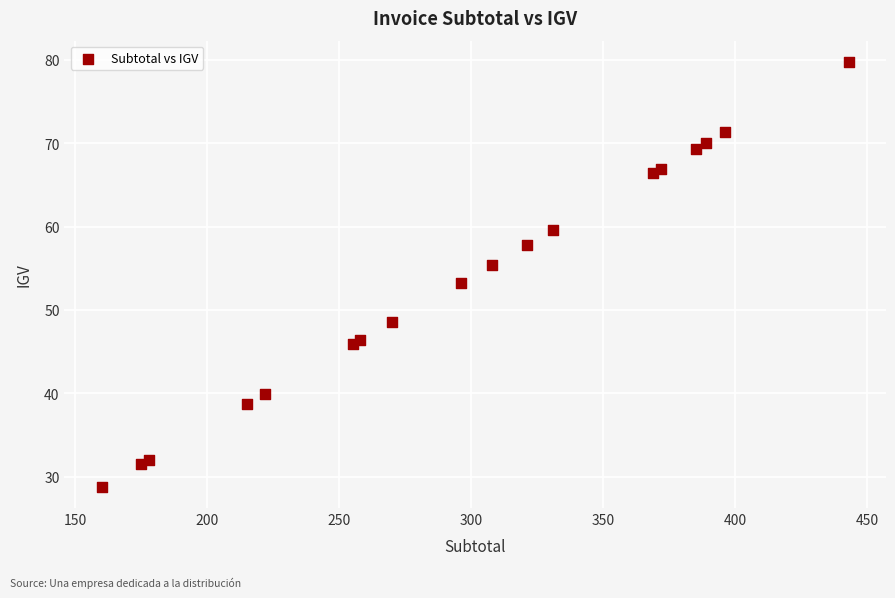

What Y value in the scatter plot is closest to 54?

53.3